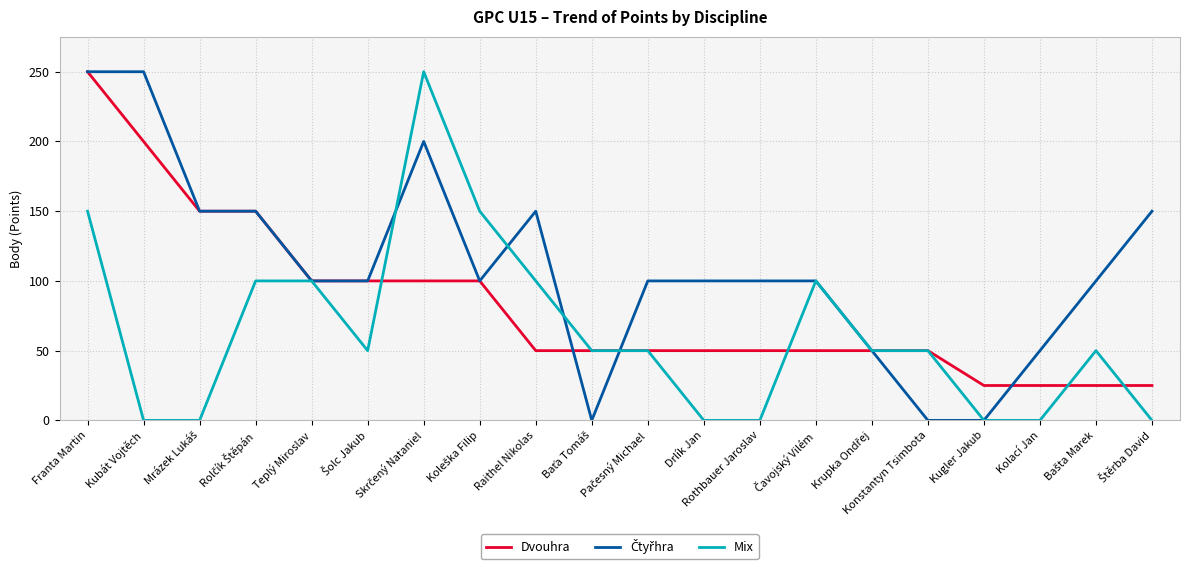

What is the maximum value for Mix?

250